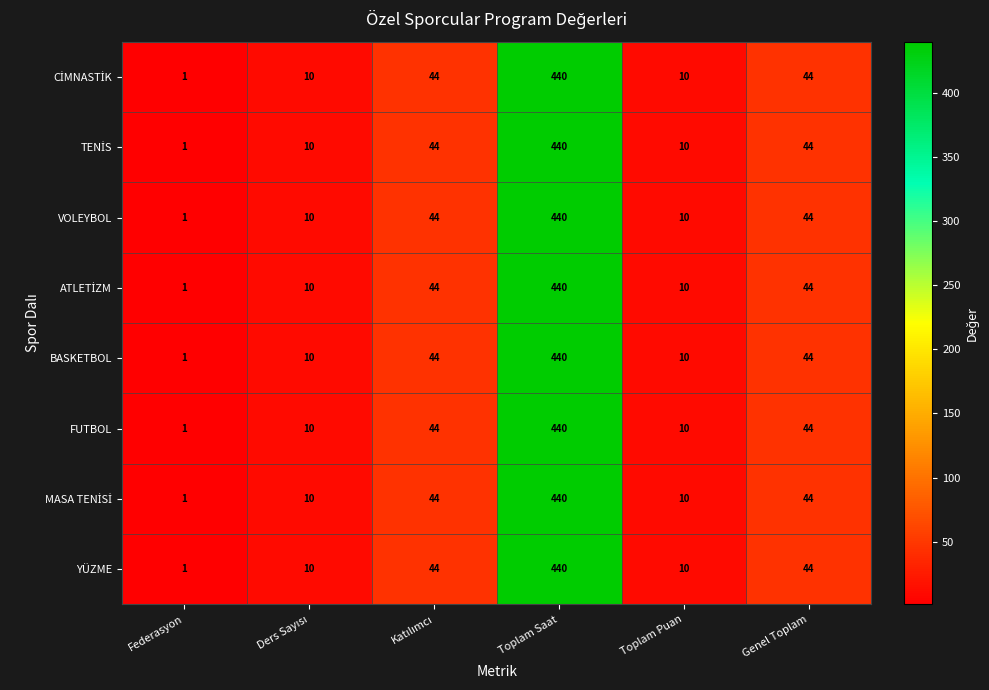

What is the greatest value displayed?

440